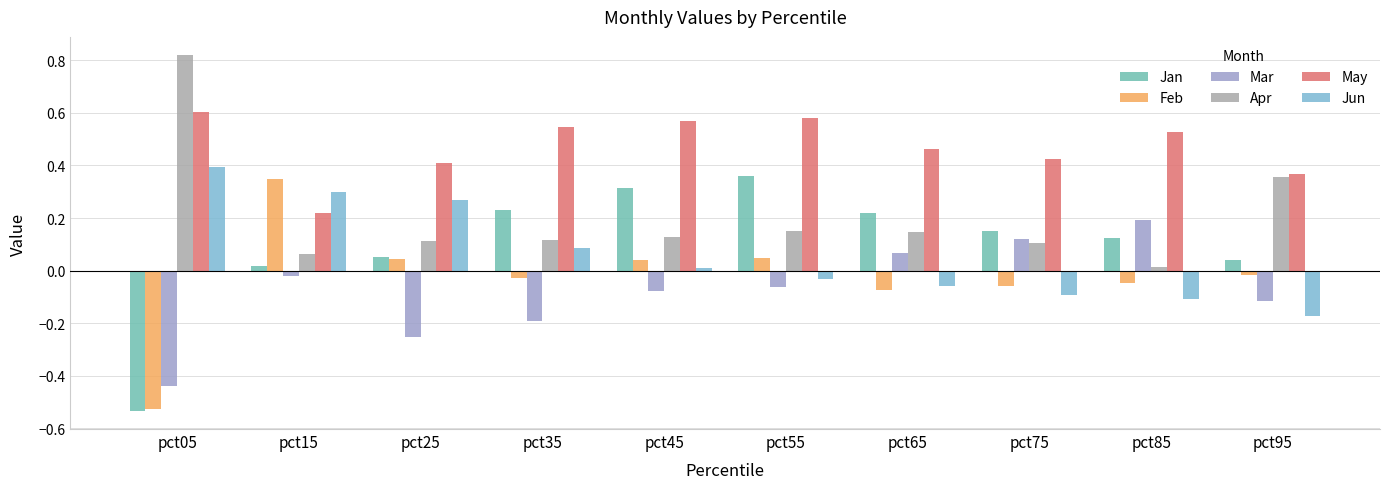

At which category is the sum across all series the highest?

pct55